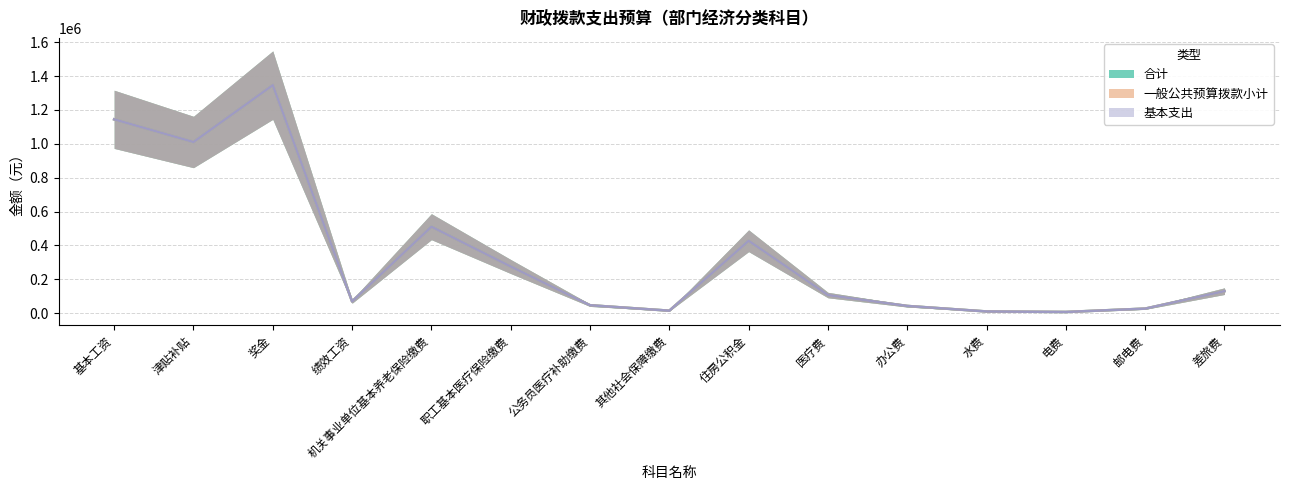

True or false: 基本支出 and 合计 cross at least once.

False